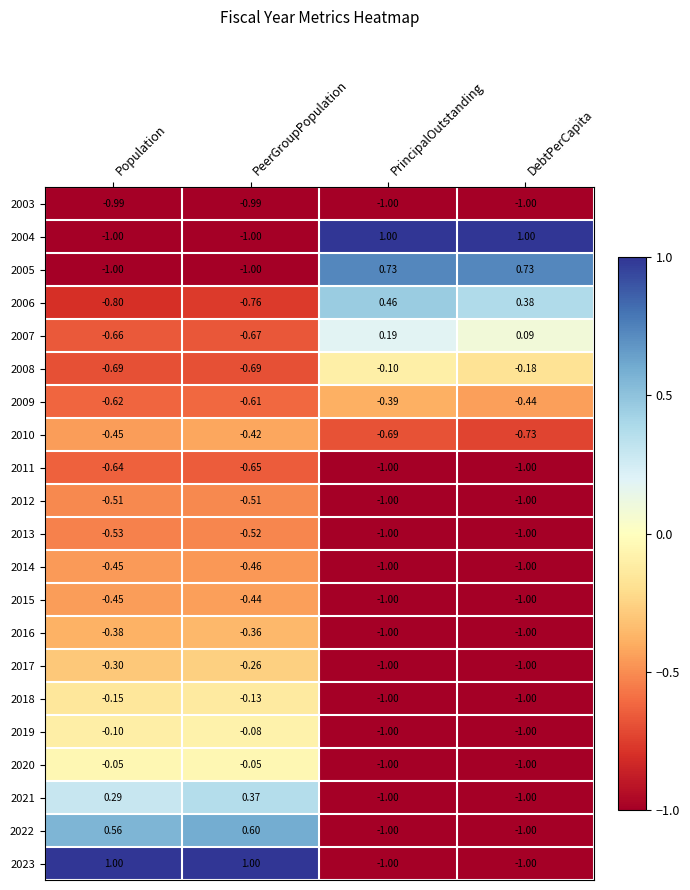

Where is 2017 nearest to the value 0?

PeerGroupPopulation